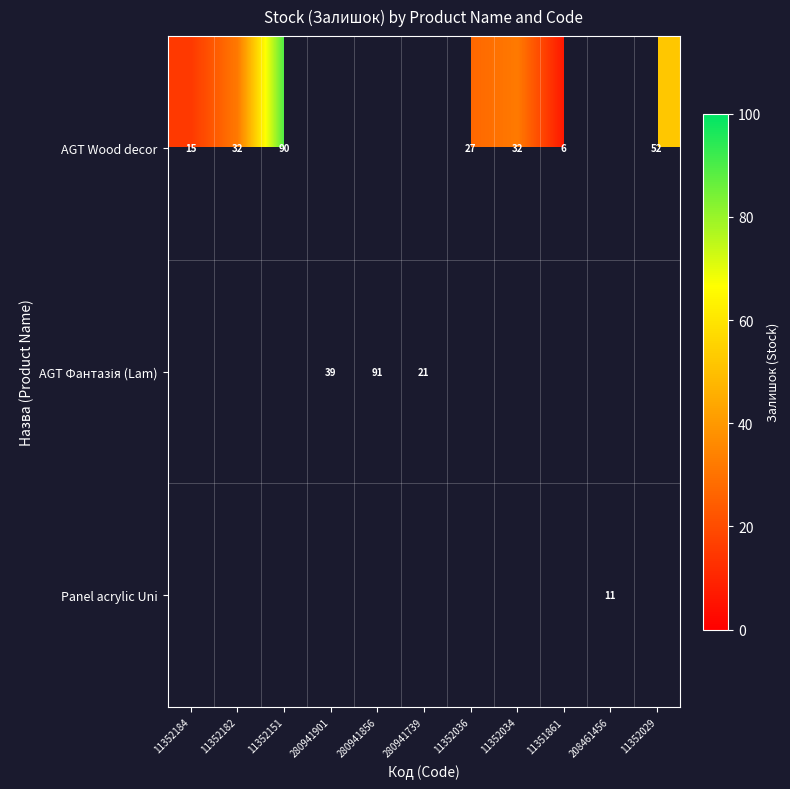

Is the value of Panel acrylic Uni at 11352034 greater than the value of AGT Фантазія (Lam) at 11352151?

No